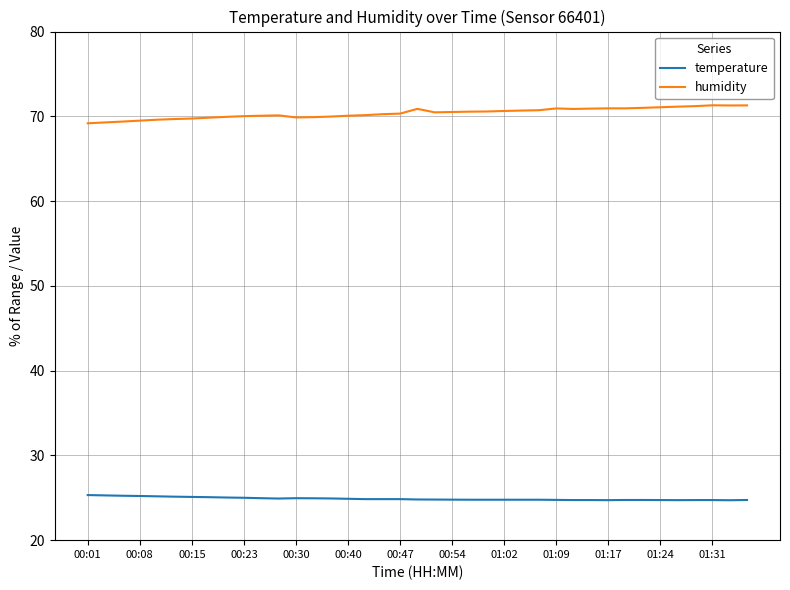

True or false: humidity and temperature intersect in this chart.

False